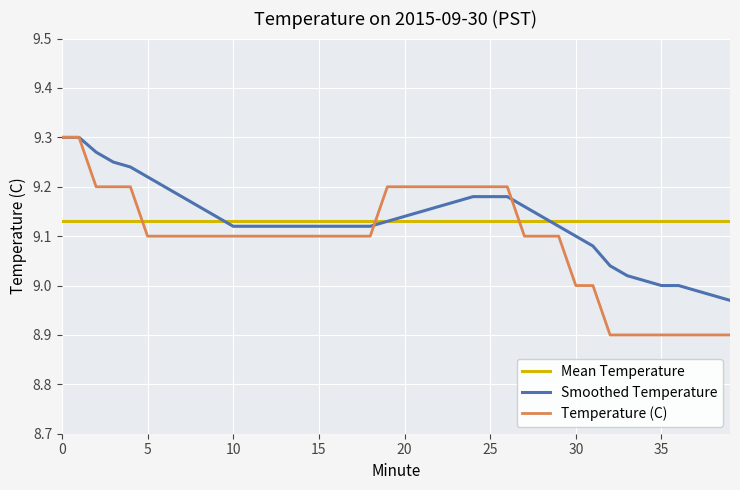

After their last crossing, which series has the higher values: Mean Temperature or Temperature (C)?

Mean Temperature